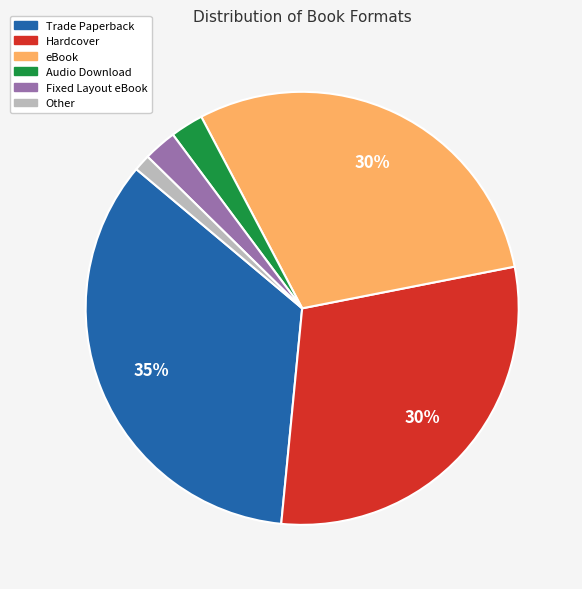

Is it true that Hardcover is 30% of the pie?

True